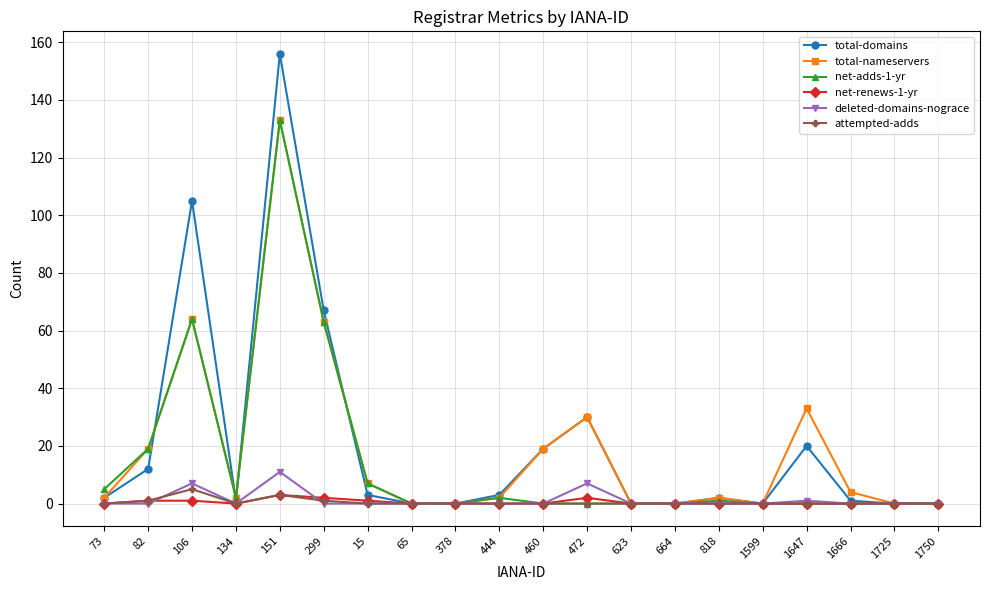

In total-nameservers, how many points are higher than both neighbors (excluding endpoints)?

5